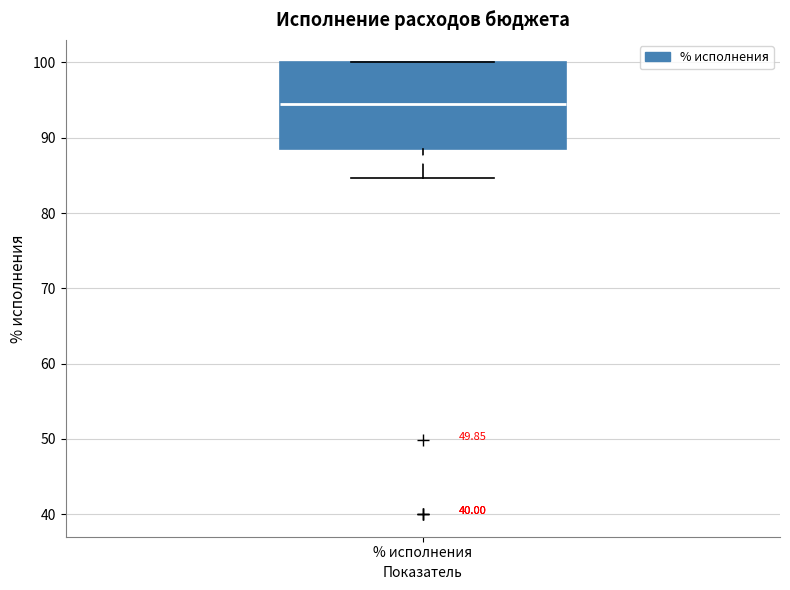

Read this box plot against the y-axis: the position of the median line, the range covered by the box, and the ends of both whiskers. The values are not printed on the chart, so give them approximately, as read against the axis.

median 94, box 88 to 100, whiskers 85 to 100